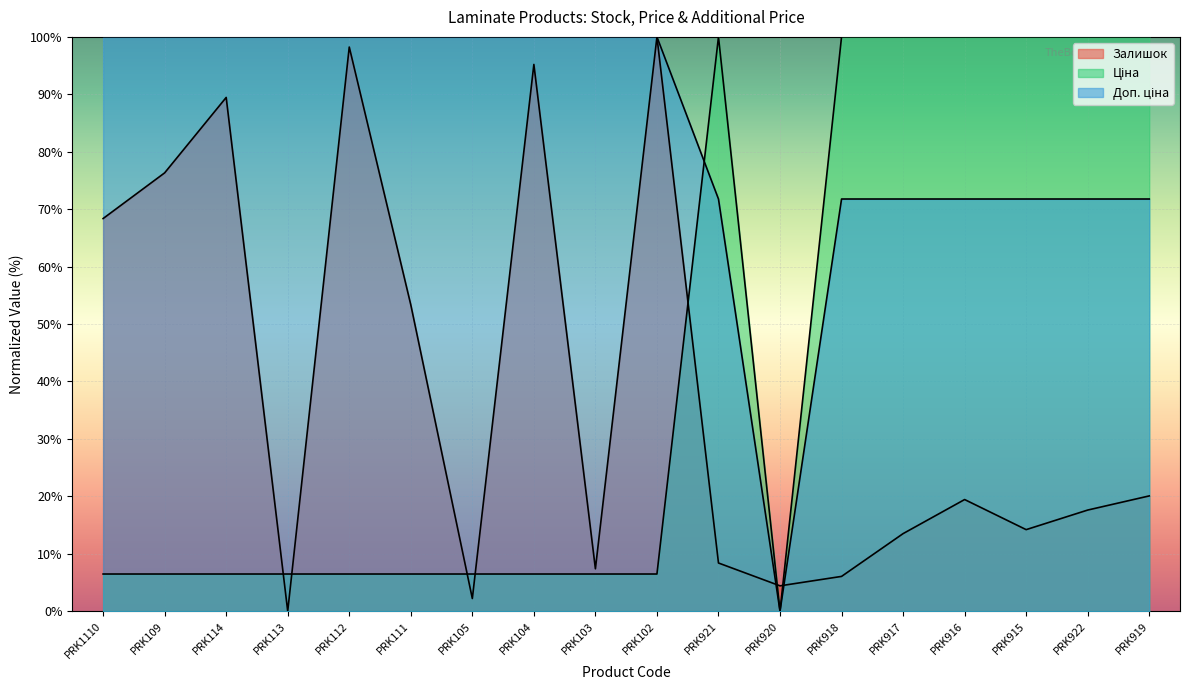

How many lines are shown in the chart?

3